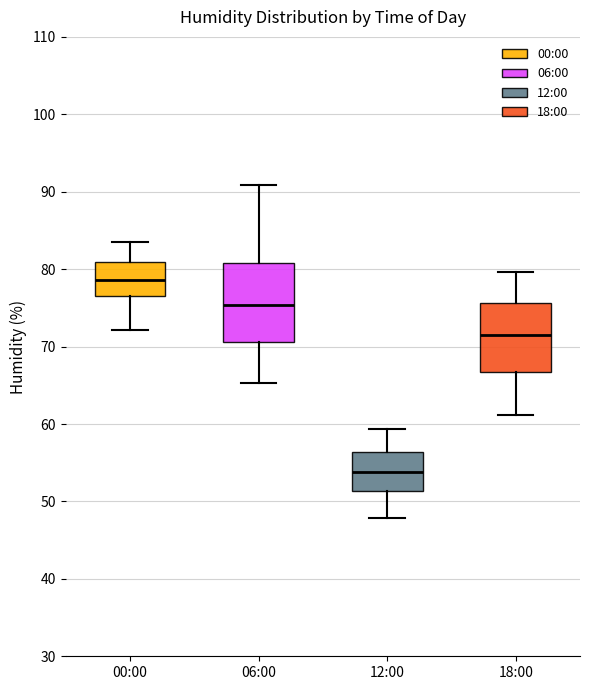

Reading left to right, read every box against the y-axis: the position of its median line, the range the box covers, and the ends of its whiskers. The values are not printed on the chart, so give them approximately, as read against the axis.

00:00: median 79, box 77 to 81, whiskers 72 to 84
06:00: median 75, box 71 to 81, whiskers 65 to 91
12:00: median 54, box 51 to 56, whiskers 48 to 59
18:00: median 71, box 67 to 76, whiskers 61 to 80